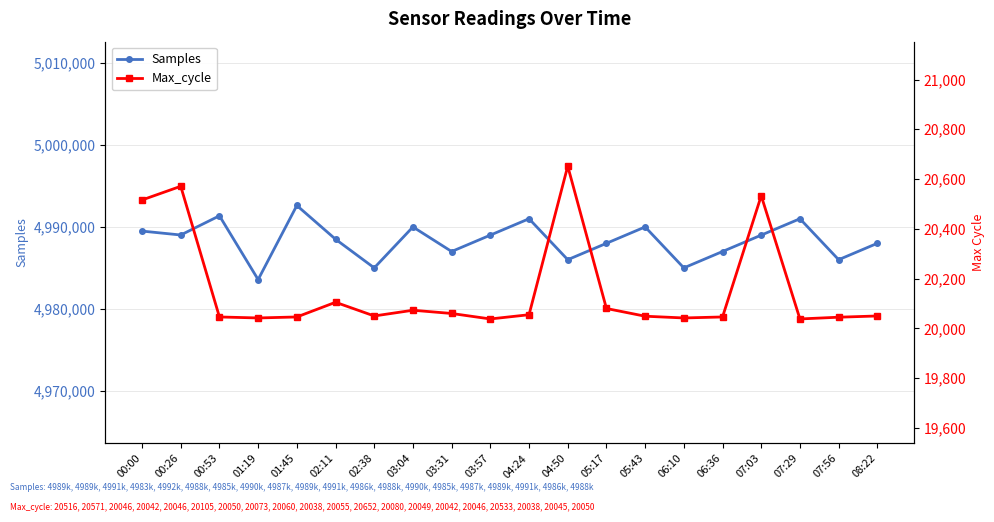

How many interior local valleys does the Samples series have?

7